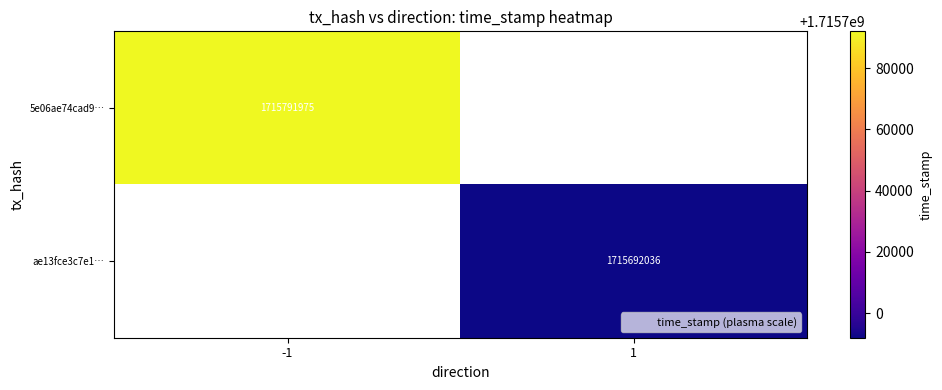

The 5e06ae74cad9… series shows -956650209 at 1. True or false?

False